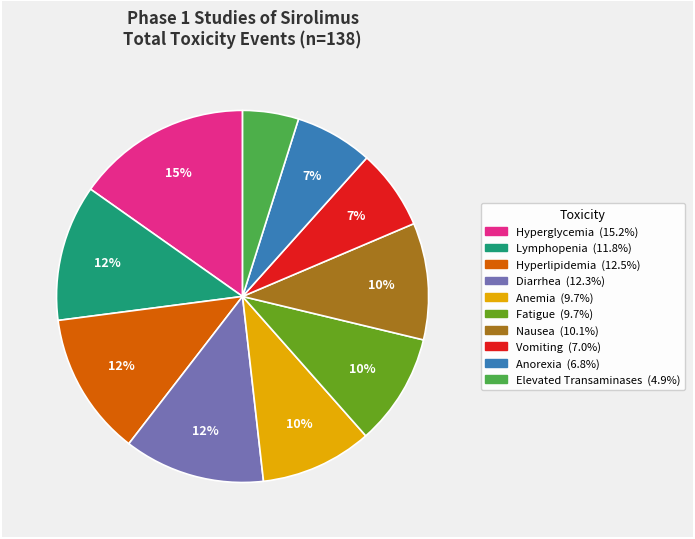

Which has a higher value, Lymphopenia or Hyperglycemia?

Hyperglycemia